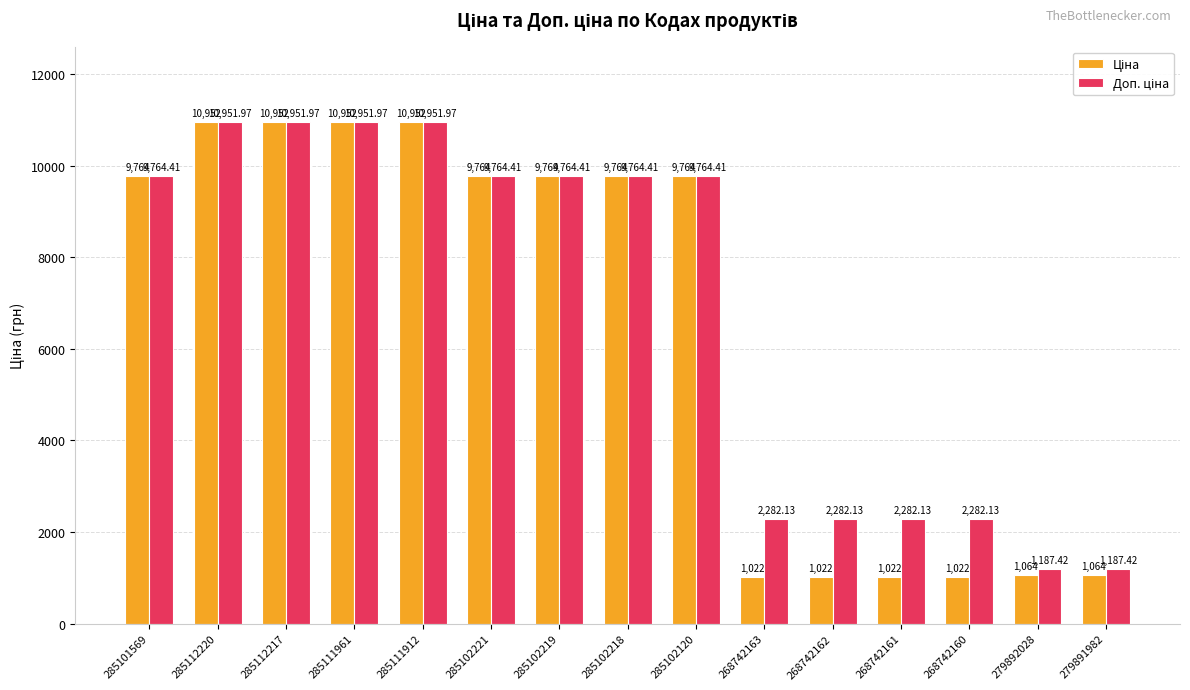

At how many categories does at least one series exceed 6244?

9